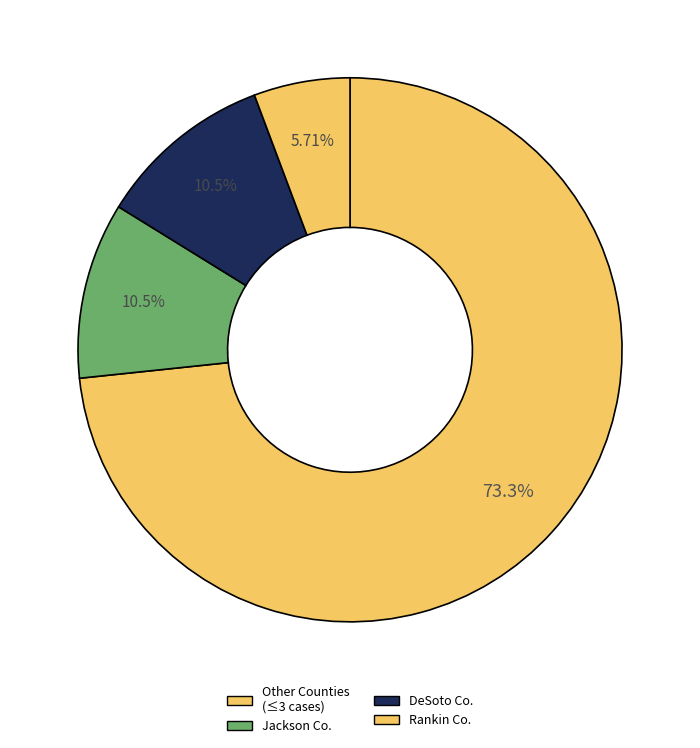

How many slices are in this pie chart?

4